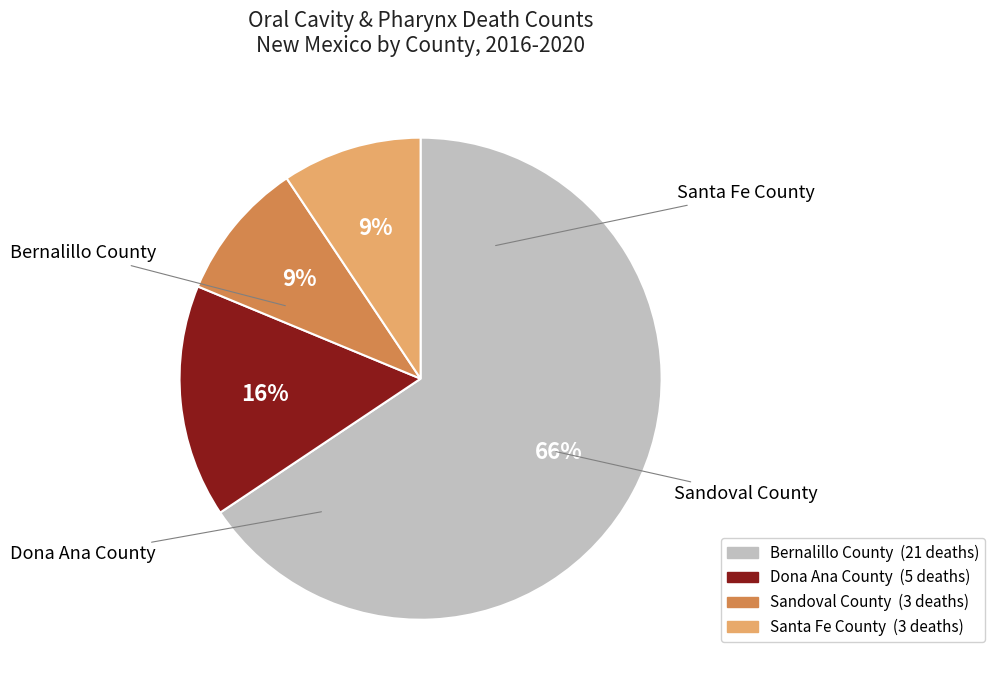

To the nearest percent, what portion does Santa Fe County represent?

9%